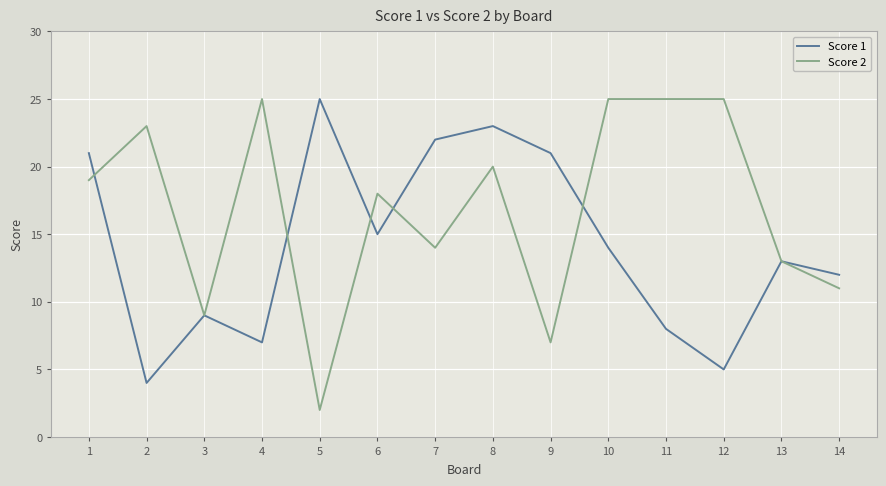

Between which two adjacent categories do Score 2 and Score 1 first intersect?

1 and 2